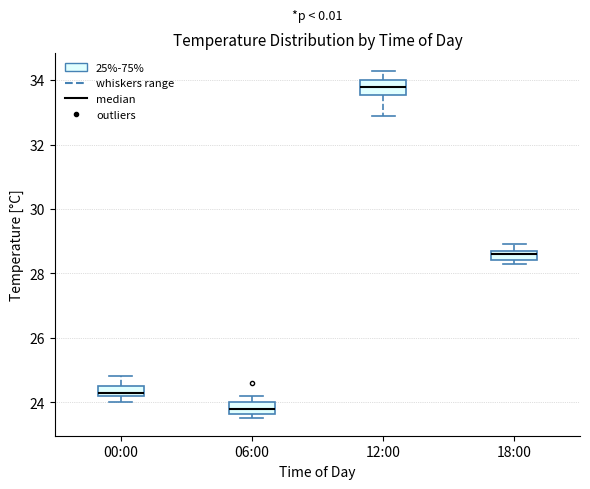

Which box has the highest median line?

12:00